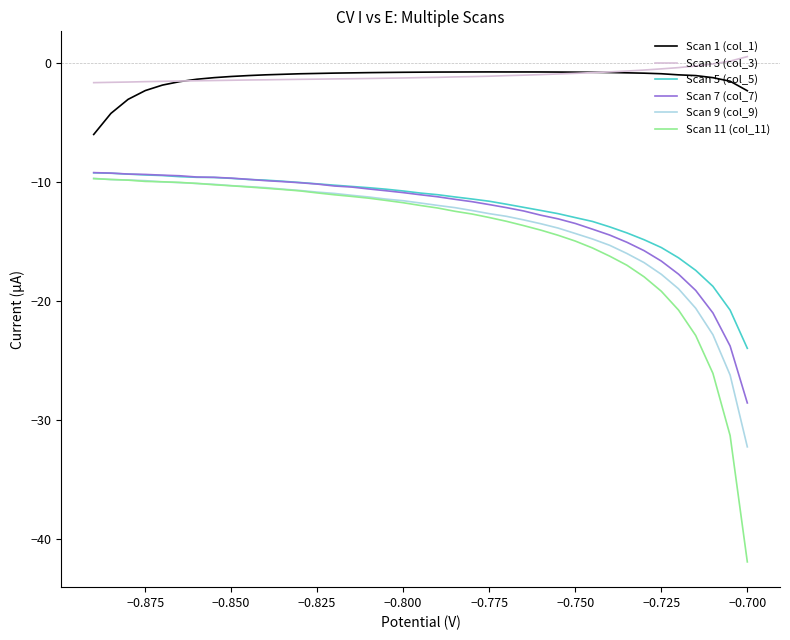

How many lines are shown in the chart?

6